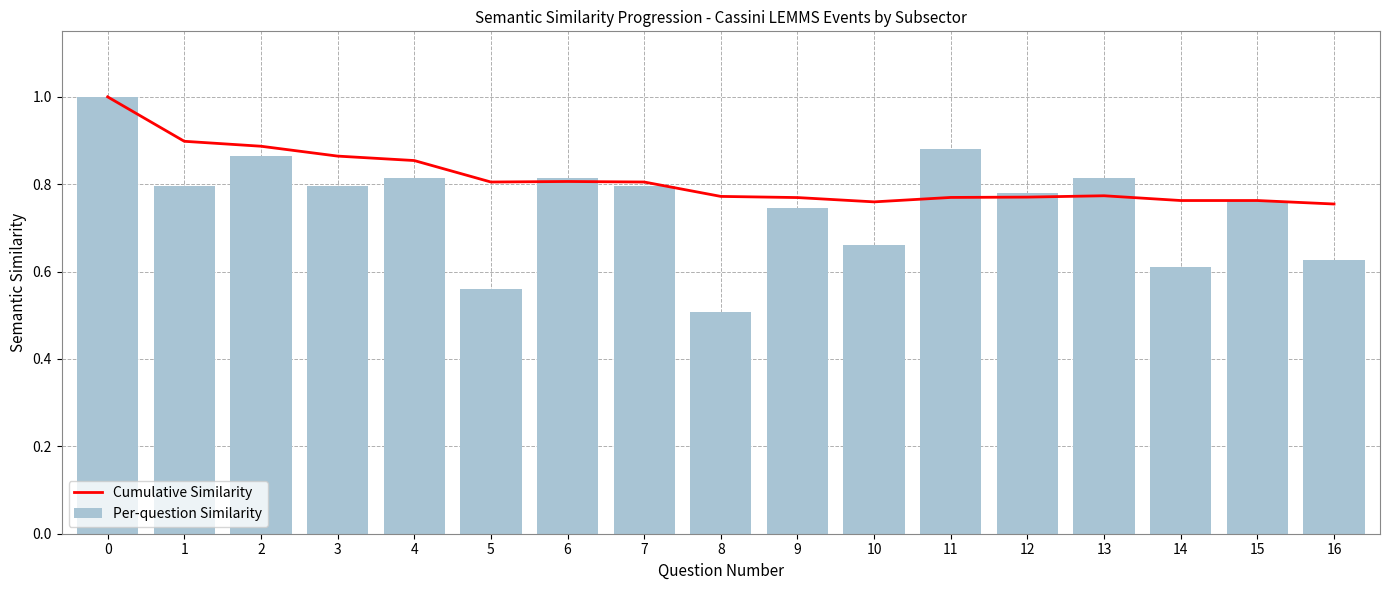

Which series has the widest spread of values?

Per-question Similarity